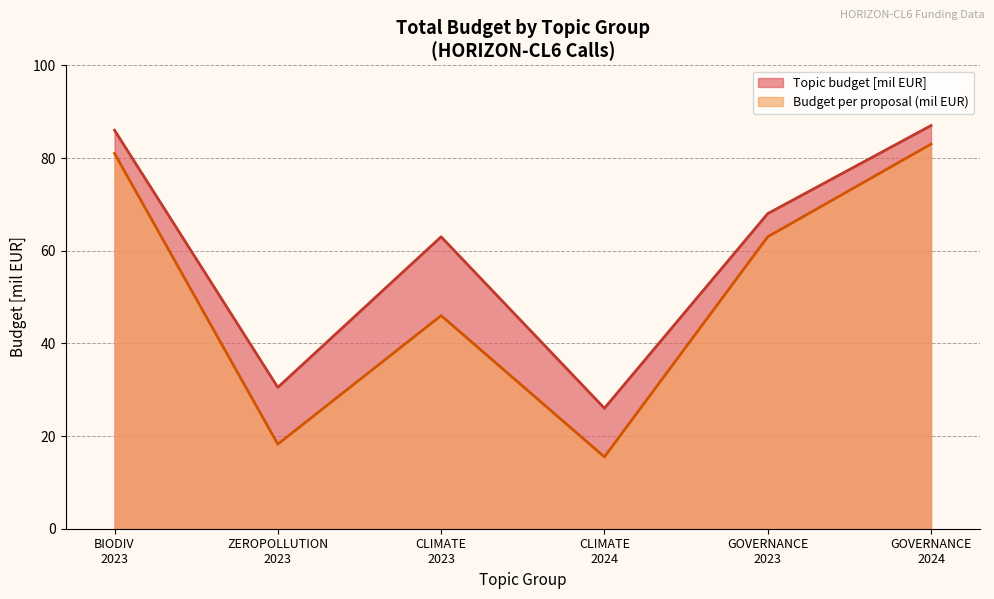

What is the difference between the second highest and minimum values in the Topic budget [mil EUR] series?

60.0